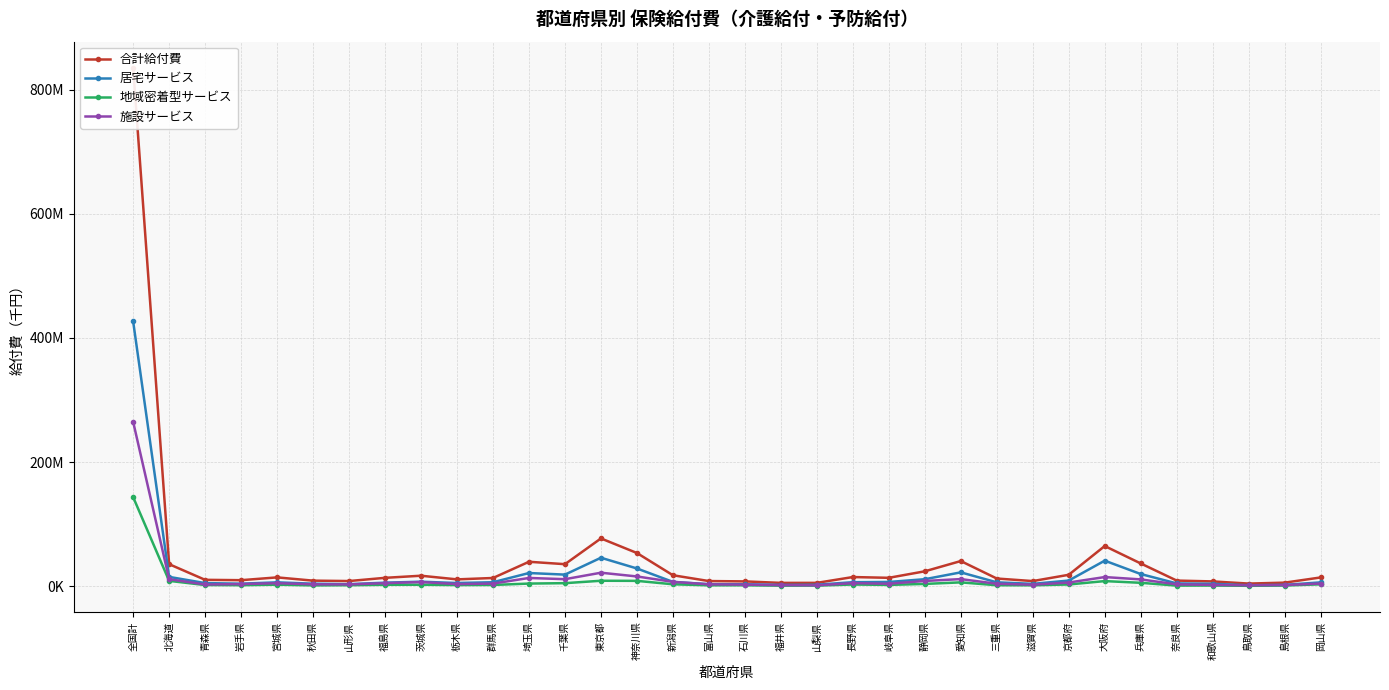

Which series has the widest spread of values?

合計給付費